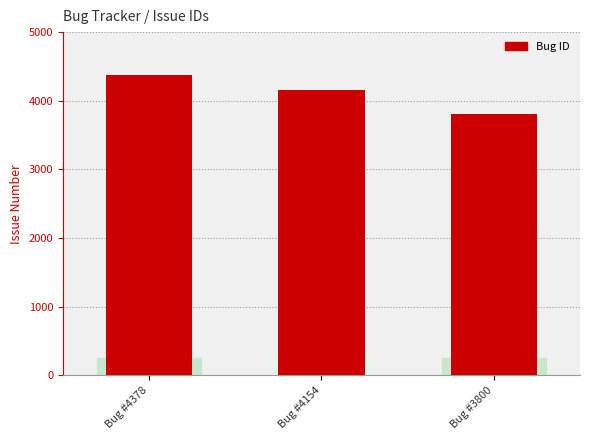

Reading left to right, list all the values displayed in this chart.

4378	4154	3800